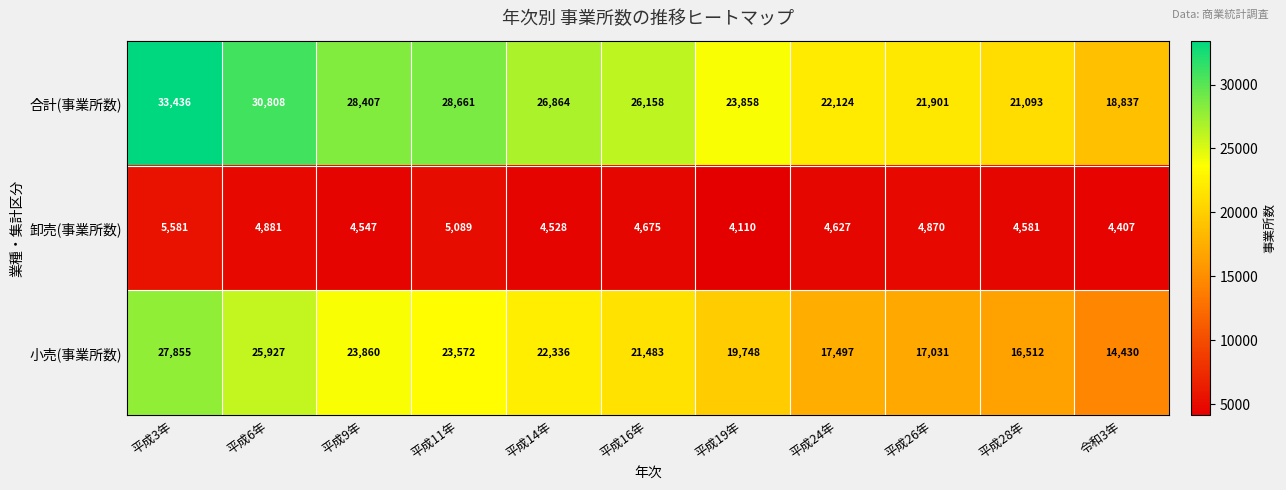

Is it true that 小売(事業所数) equals 12123 at 平成9年?

False